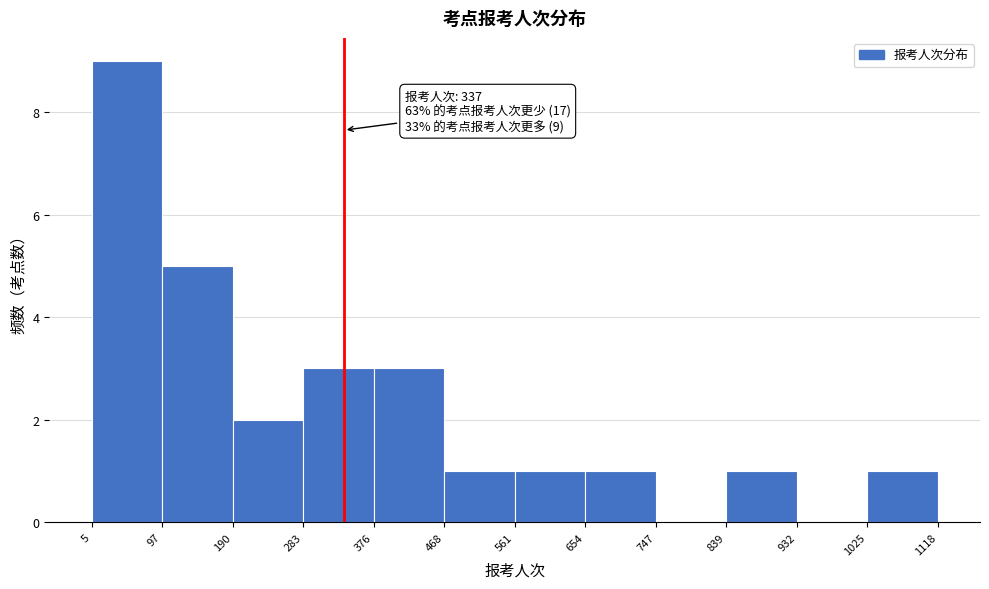

Which range on the x-axis has the tallest bar?

5 to 97